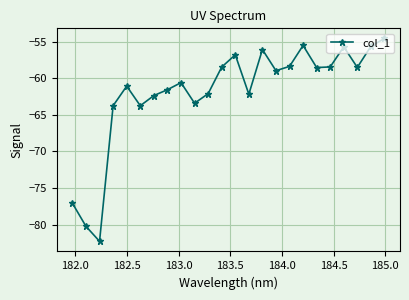

How many interior local peaks (higher than both neighbors) does the data have?

6